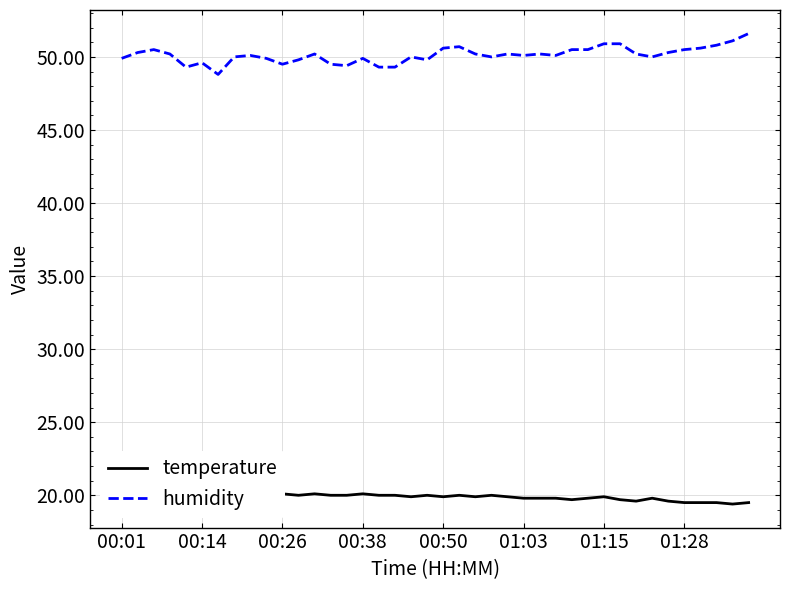

What is the difference between the maximum and second lowest values in the temperature series?

0.7